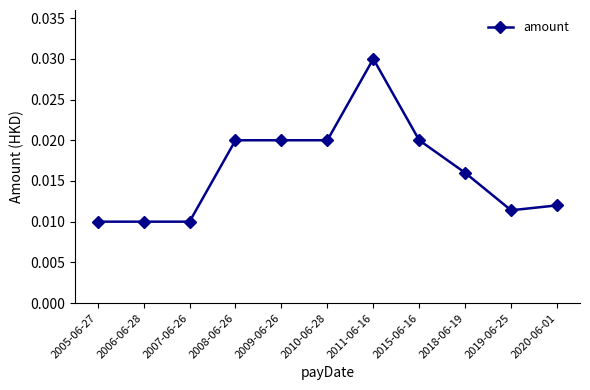

Which category has the highest value across all series?

2011-06-16